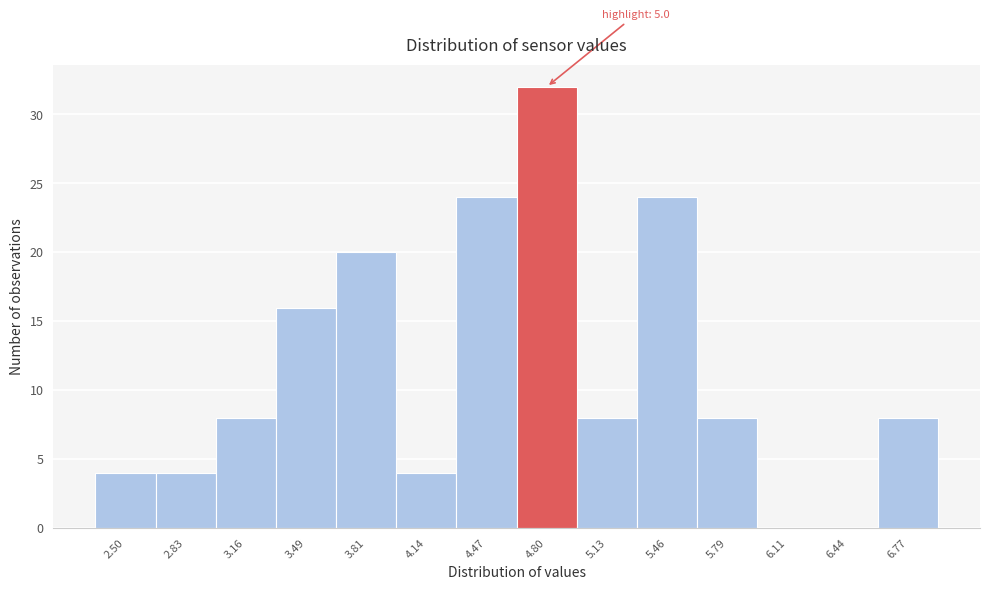

Reading right to left, transcribe all the data shown in this chart.

6.77=8	6.44=0	6.11=0	5.79=8	5.46=24	5.13=8	4.80=32	4.47=24	4.14=4	3.81=20	3.49=16	3.16=8	2.83=4	2.50=4